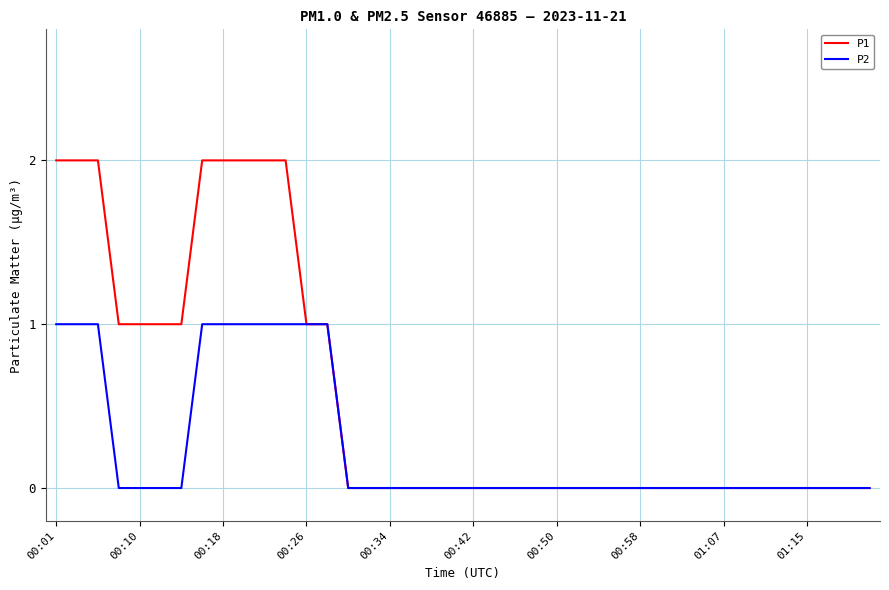

Which series has the largest range (max minus min)?

P1